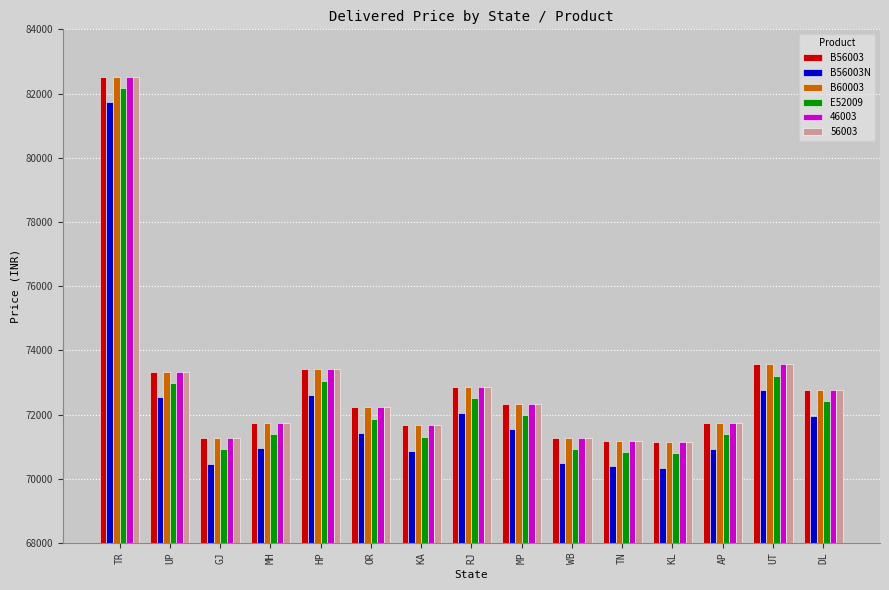

What is the sum of all E52009 values?

1087797